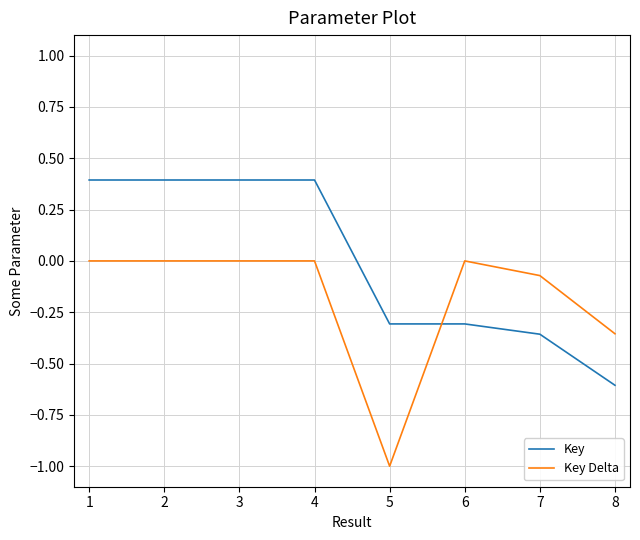

Rank the series by their maximum value, from highest to lowest.

Key, Key Delta